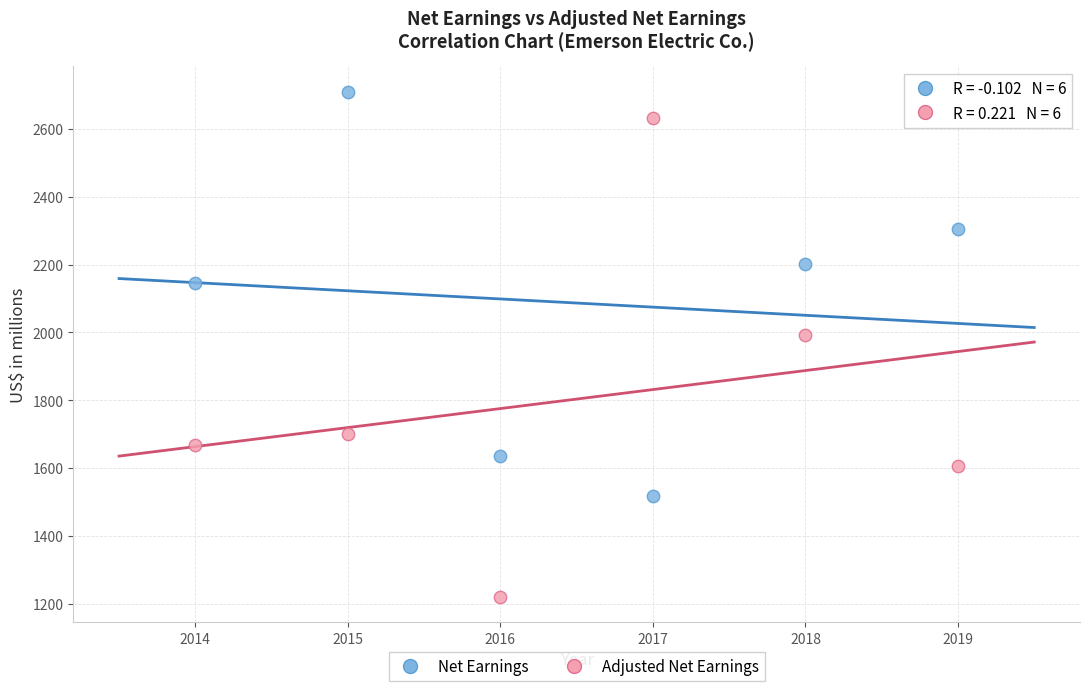

Which series reaches the maximum Y coordinate?

Net Earnings